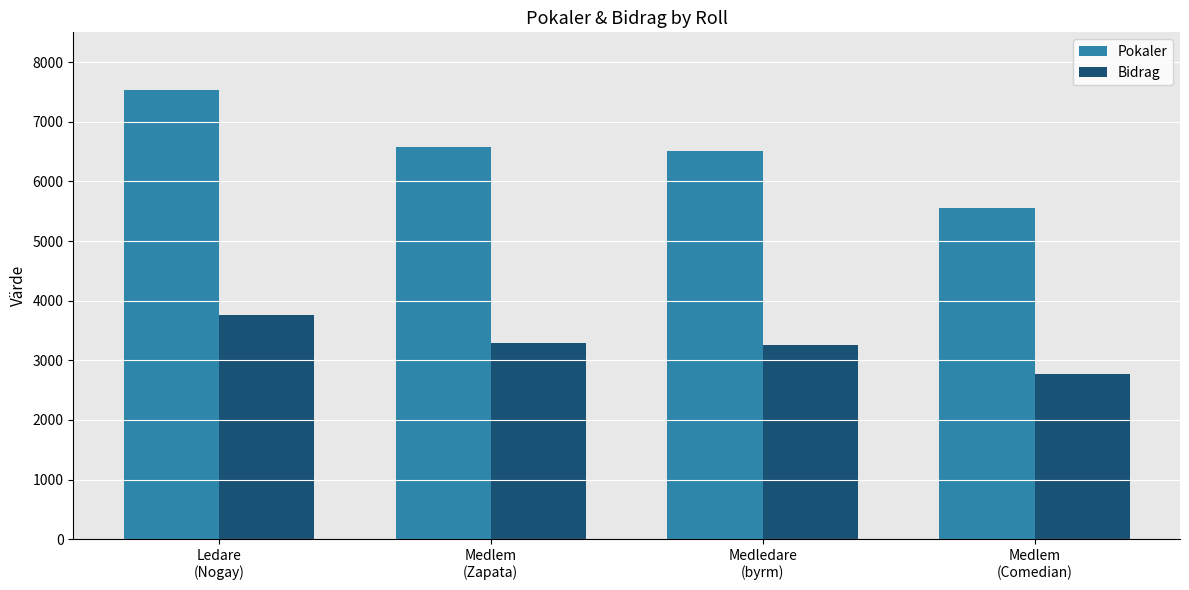

Which series has the largest total across all categories?

Pokaler